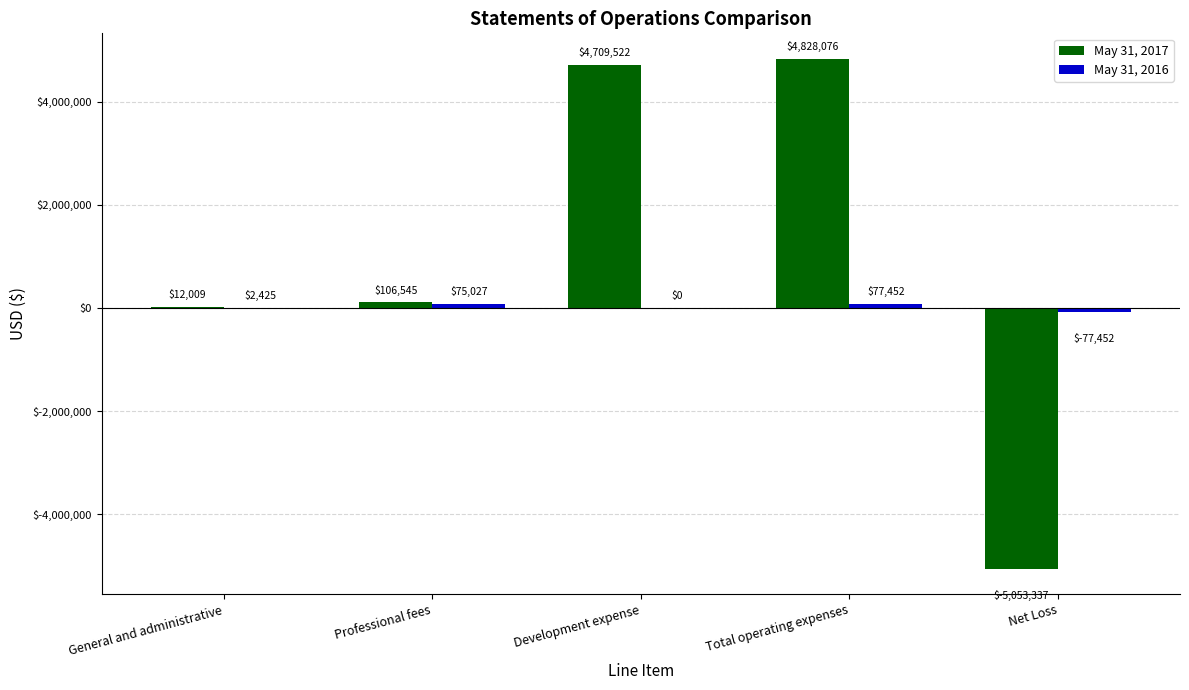

What is the maximum value shown in the chart?

4828076